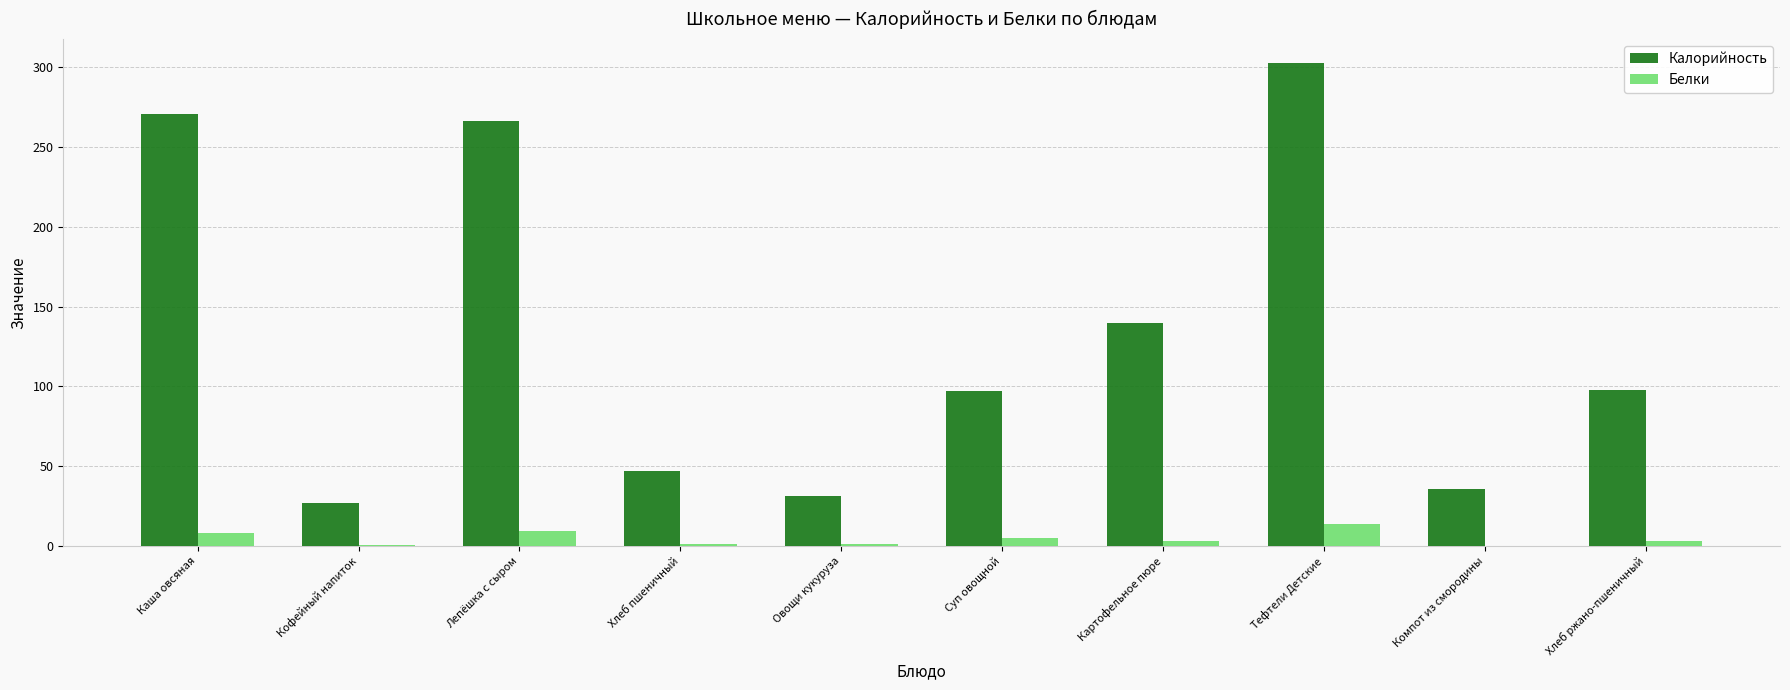

How many groups of bars are there?

10